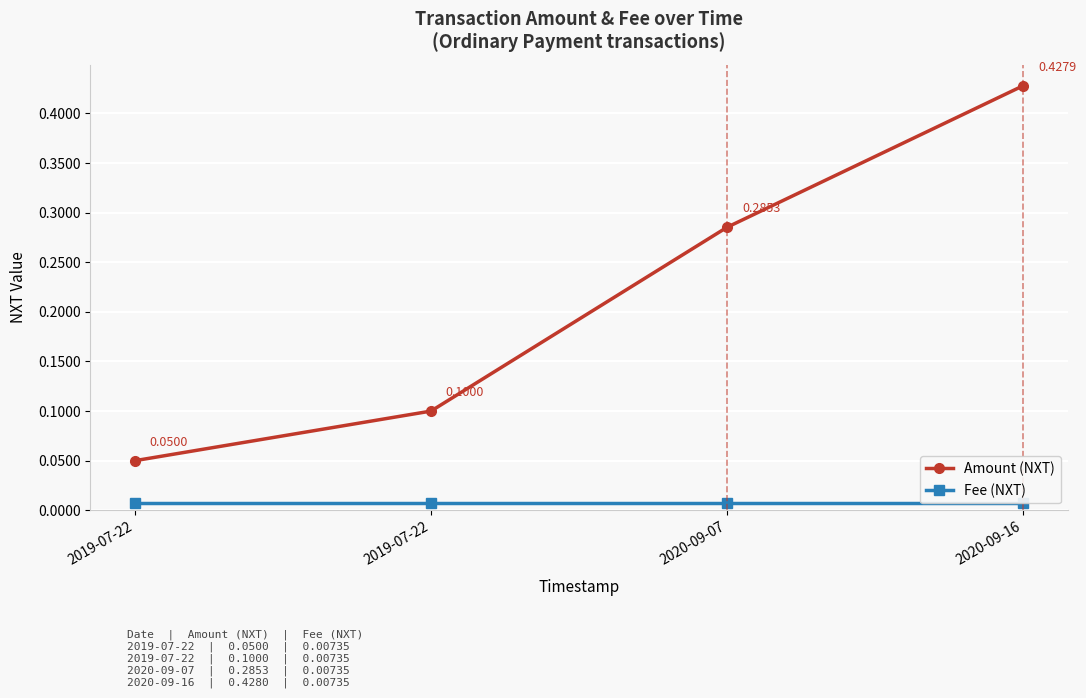

Which has a higher value, 2019-07-22 or 2020-09-07?

2020-09-07